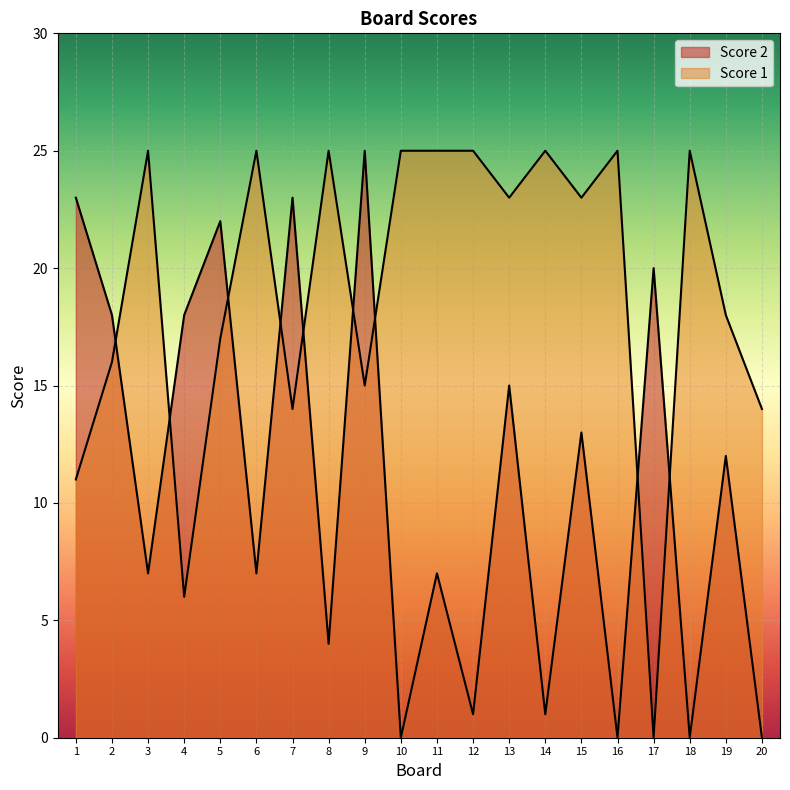

Where does the Score 1 series first go above 23?

3